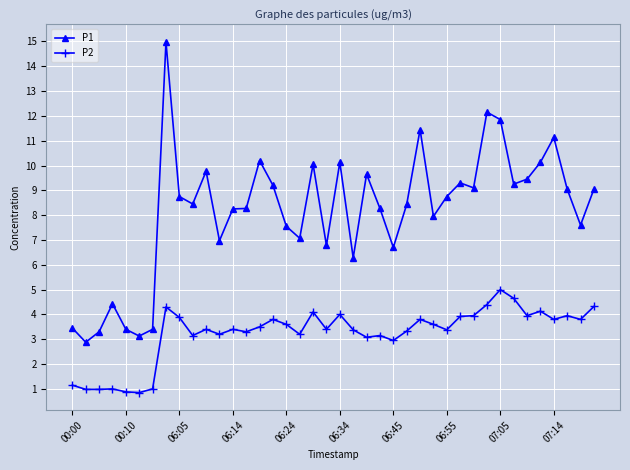

What is the maximum value shown in the chart?

15.0